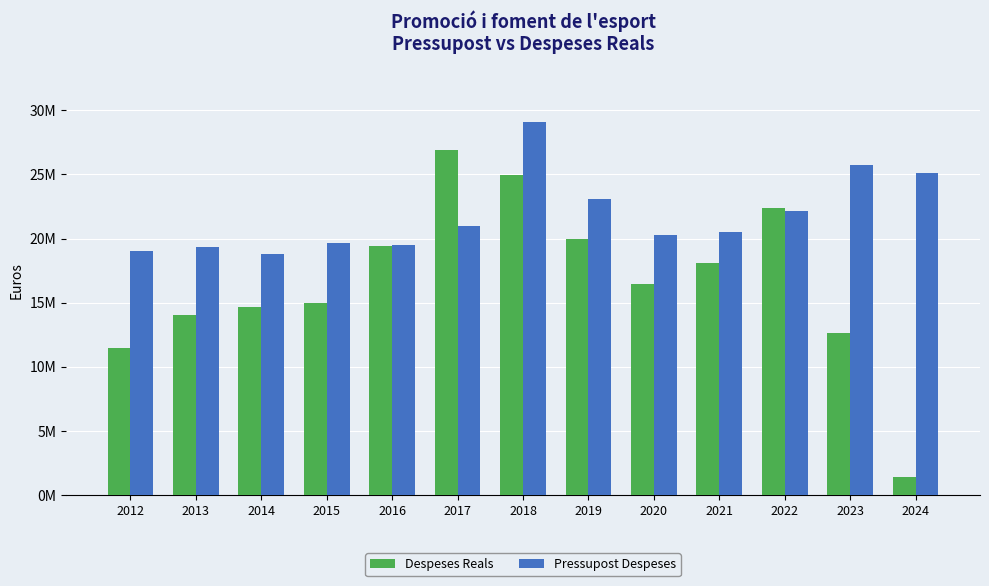

Are the bars horizontal?

No